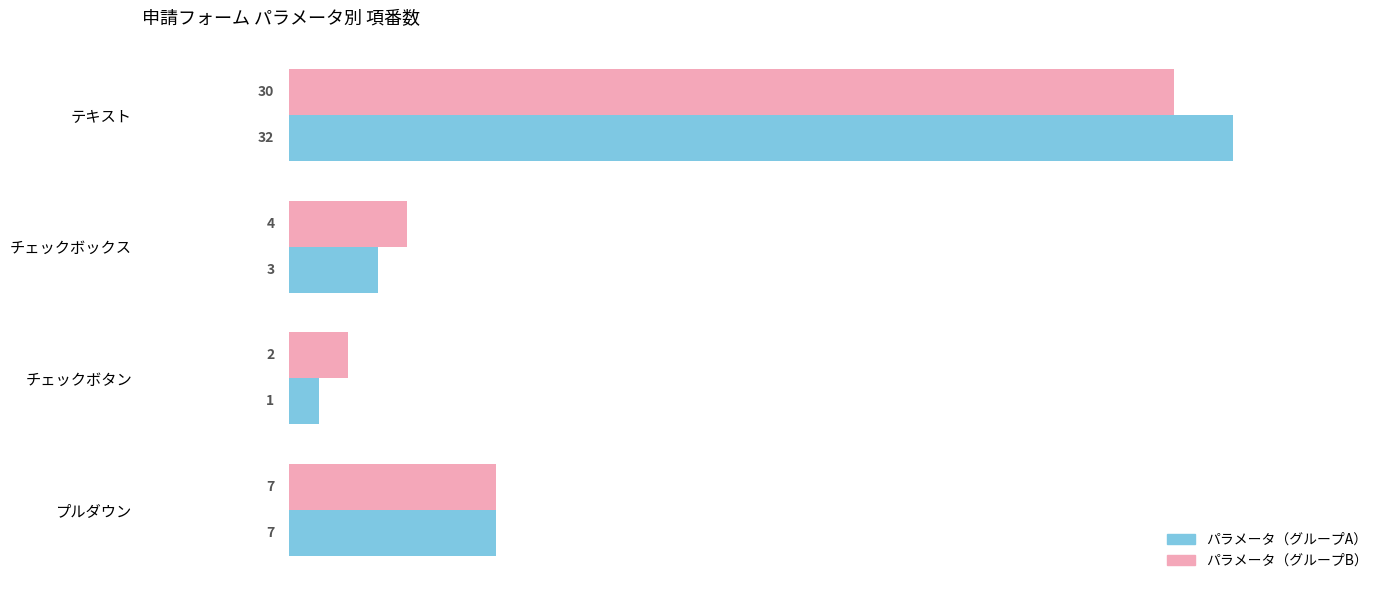

Is it true that パラメータ（グループB） equals 1 at チェックボックス?

False